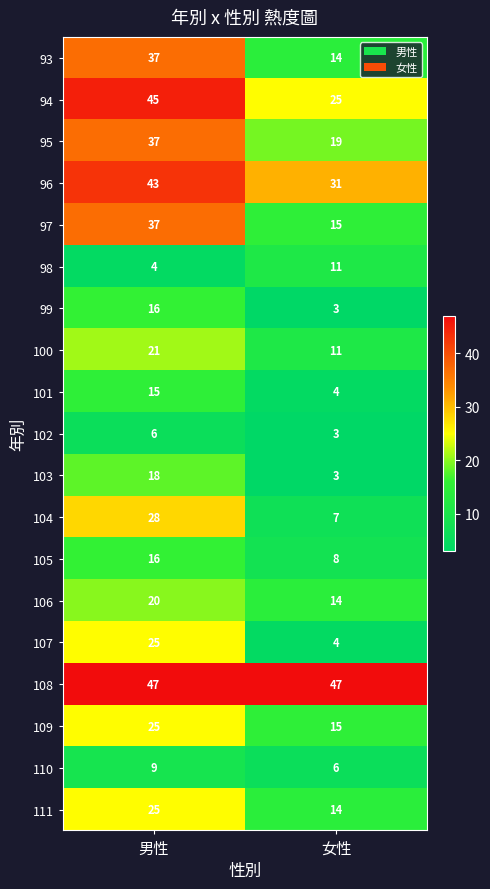

How many data points does each series have?

2